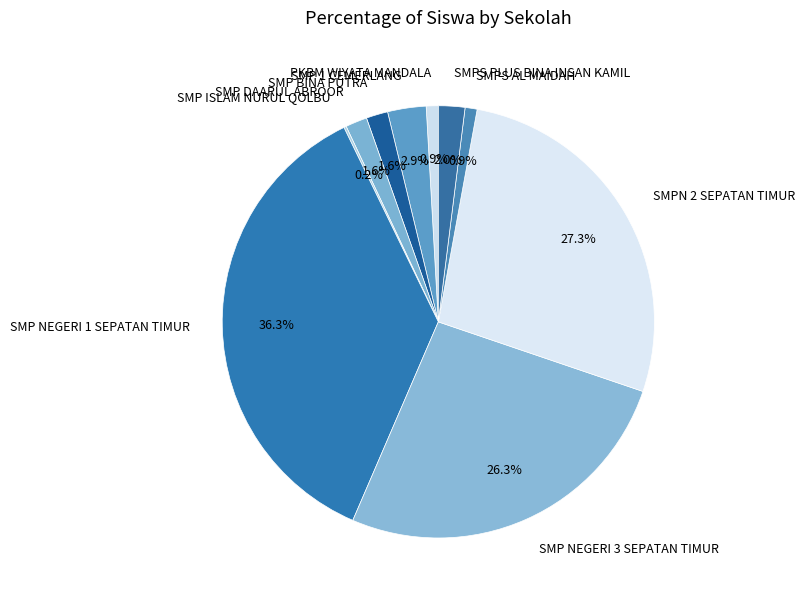

What percentage do PKBM WIYATA MANDALA and SMPS AL MAIDAH together represent?

1.8%